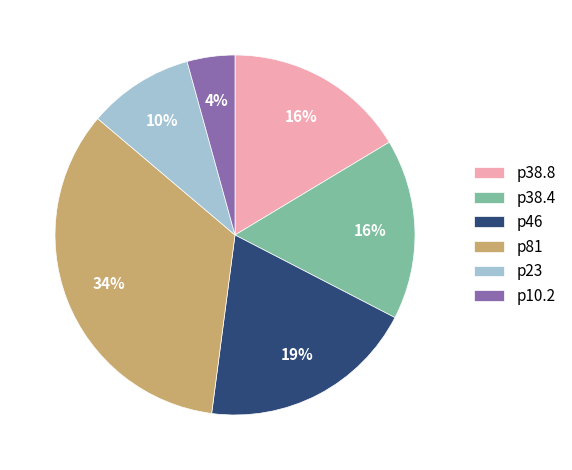

What is the largest slice in the pie chart?

p81